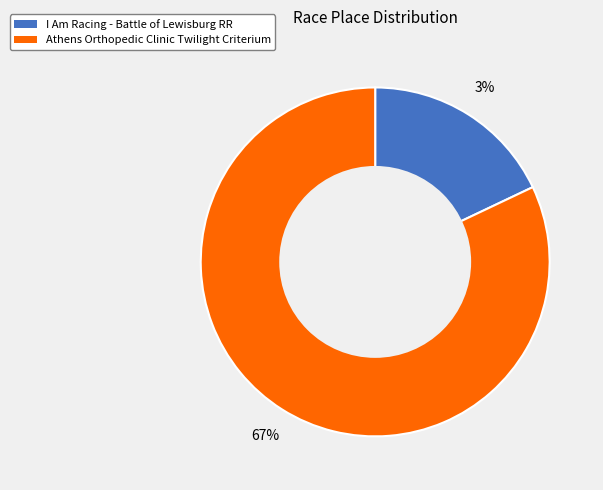

What percentage is NOT represented by I Am Racing - Battle of Lewisburg RR?

82.1%